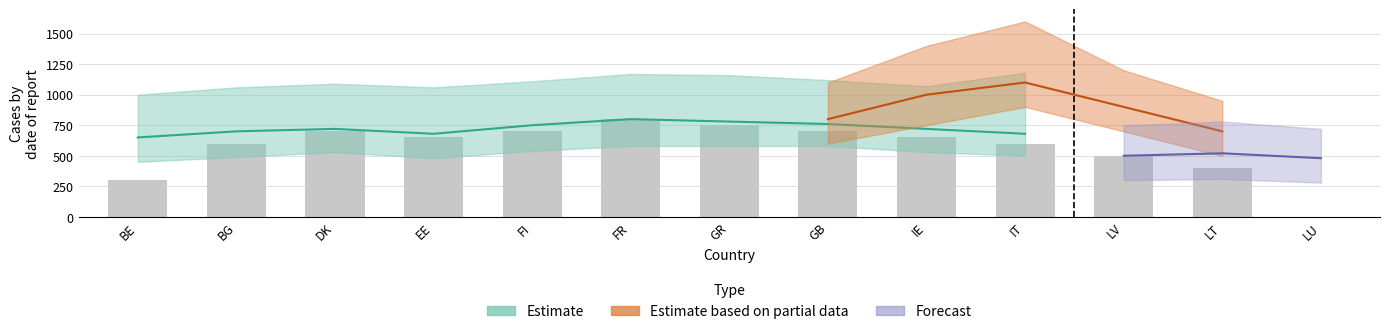

Are the bars grouped side by side (vs. stacked)?

No